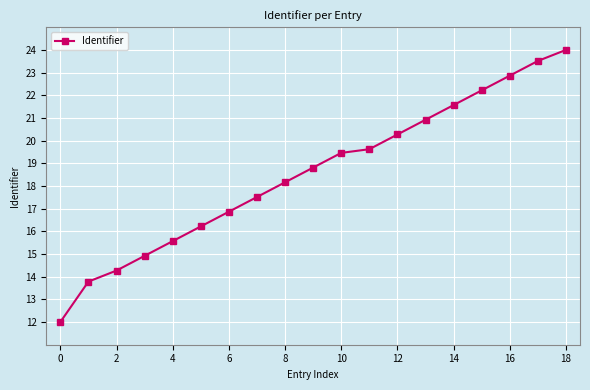

Reading left to right, list all the values displayed in this chart.

12.0	13.8	14.3	14.9	15.6	16.2	16.9	17.5	18.2	18.8	19.5	19.6	20.3	20.9	21.6	22.2	22.9	23.5	24.0